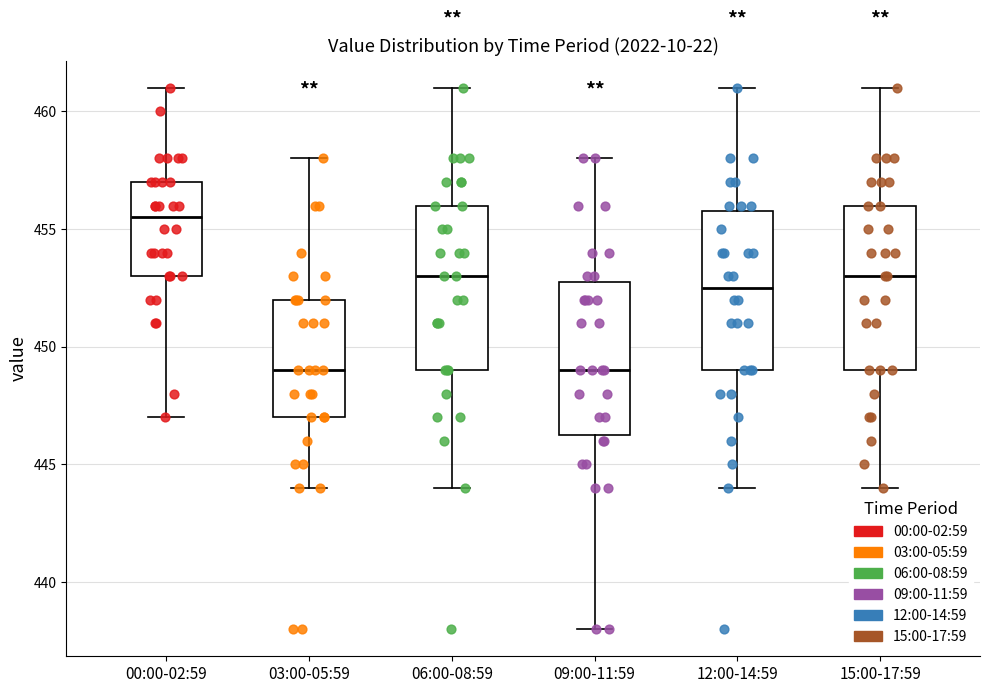

Reading left to right, transcribe this box plot: for each box, give where its median line is, the range the box spans, and where its two whiskers end, as read against the y-axis. The values are not printed on the chart, so give them approximately, as read against the axis.

00:00-02:59: median 455.5, box 453.0 to 457.0, whiskers 447.0 to 461.0
03:00-05:59: median 449.0, box 447.0 to 452.0, whiskers 444.0 to 458.0
06:00-08:59: median 453.0, box 449.0 to 456.0, whiskers 444.0 to 461.0
09:00-11:59: median 449.0, box 446.5 to 453.0, whiskers 438.0 to 458.0
12:00-14:59: median 452.5, box 449.0 to 456.0, whiskers 444.0 to 461.0
15:00-17:59: median 453.0, box 449.0 to 456.0, whiskers 444.0 to 461.0